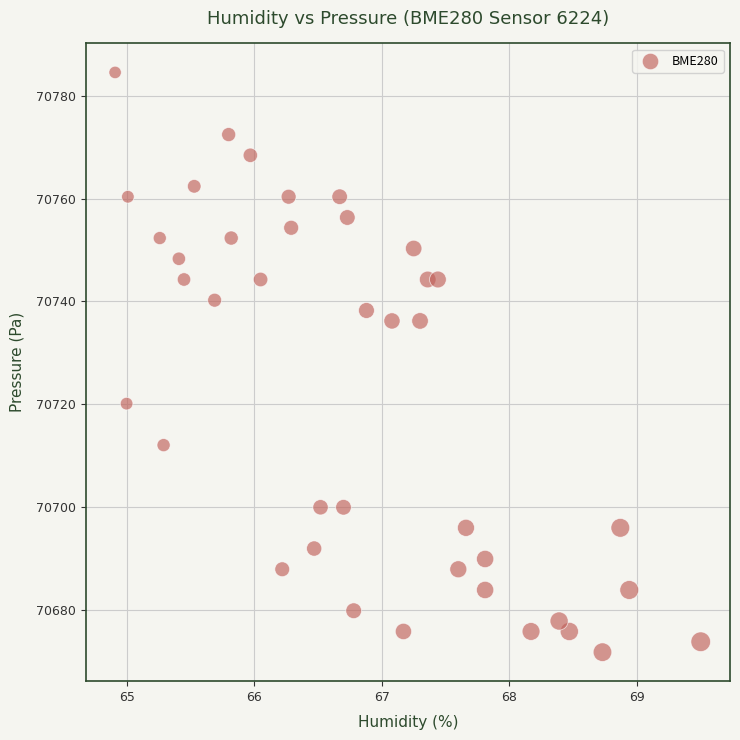

What is the range of X values (max minus min)?

4.6